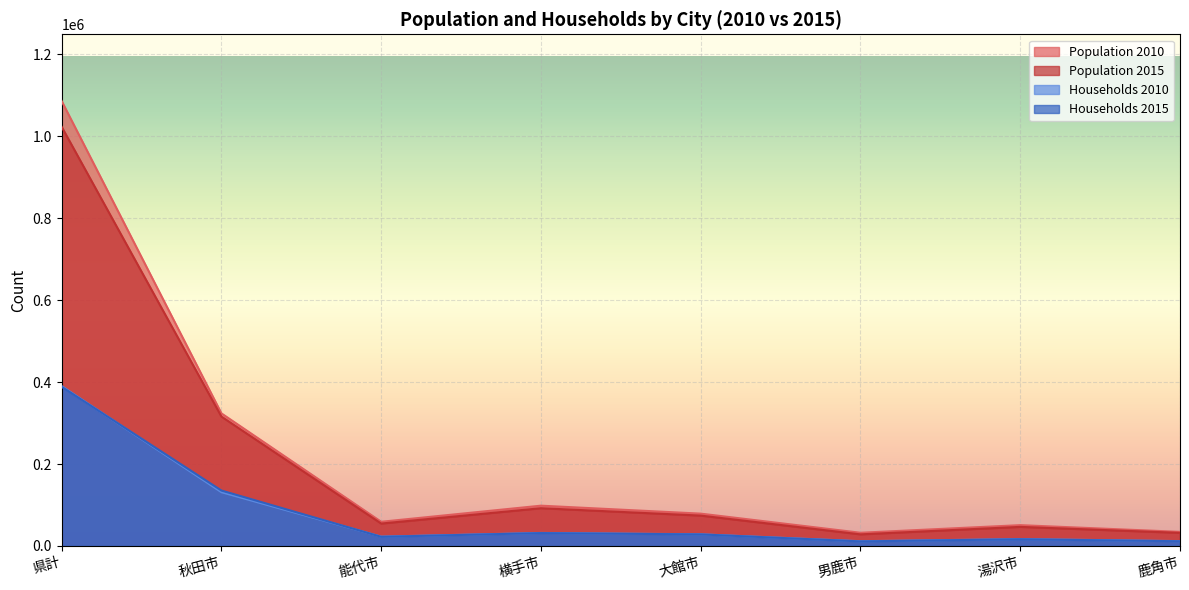

The value of Population 2015 at 鹿角市 is 32038. True or false?

True